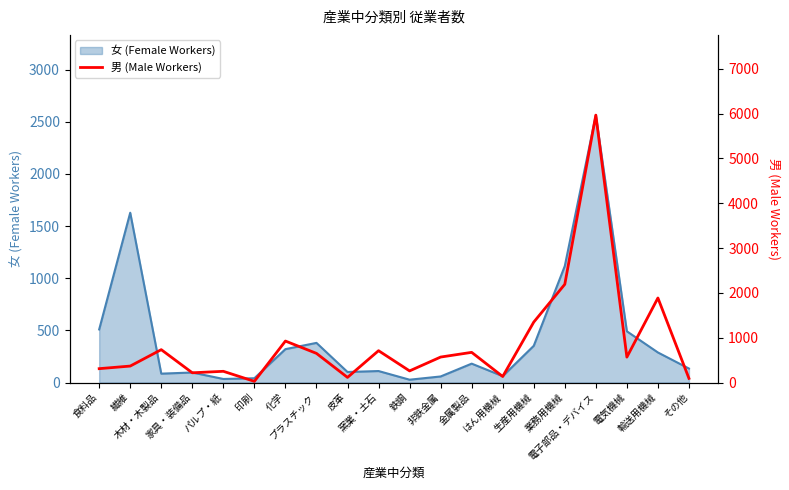

What is the highest value of the 女 (Female Workers) series?

2564